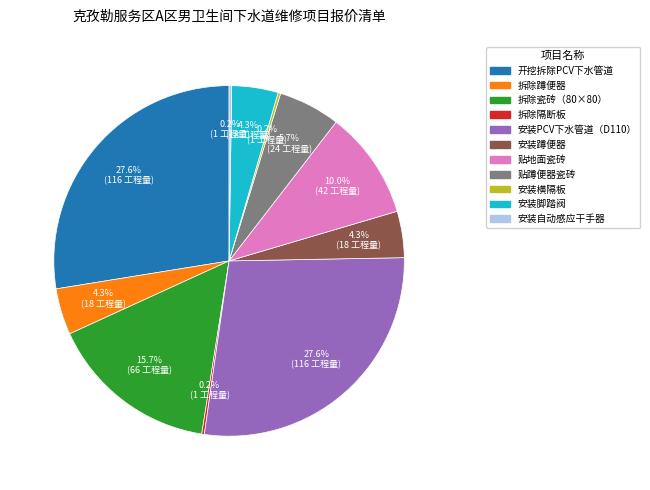

Is there any slice that represents more than half of the pie?

No